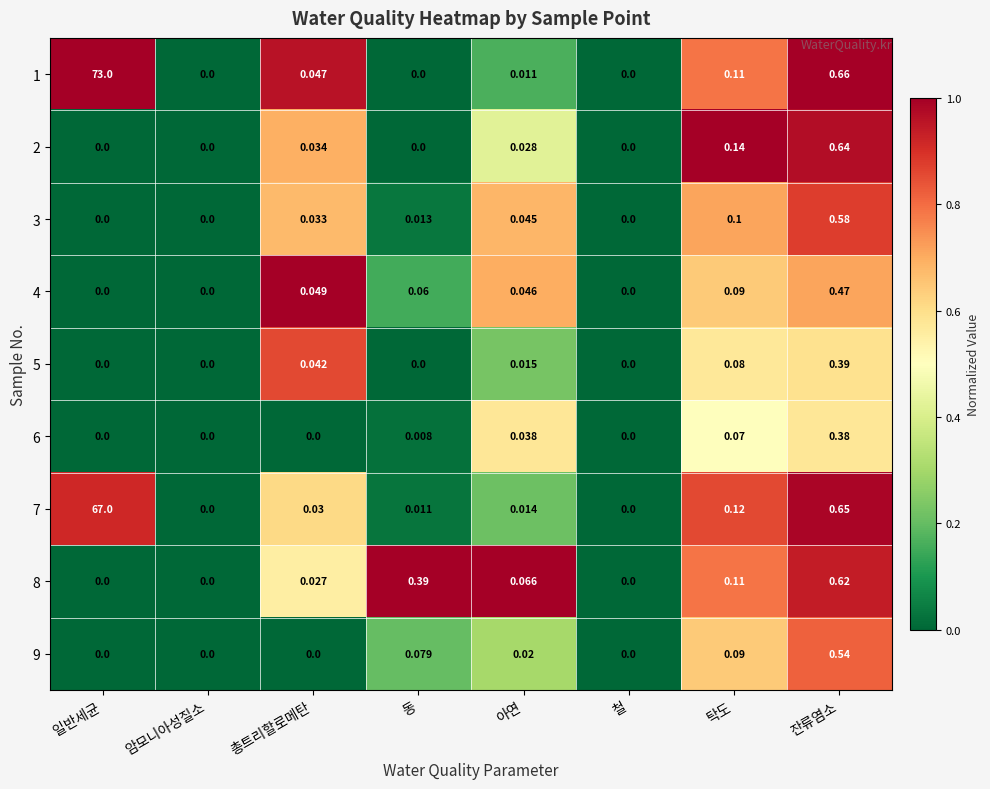

Between 암모니아성질소 and 동, which series saw the biggest shift?

8